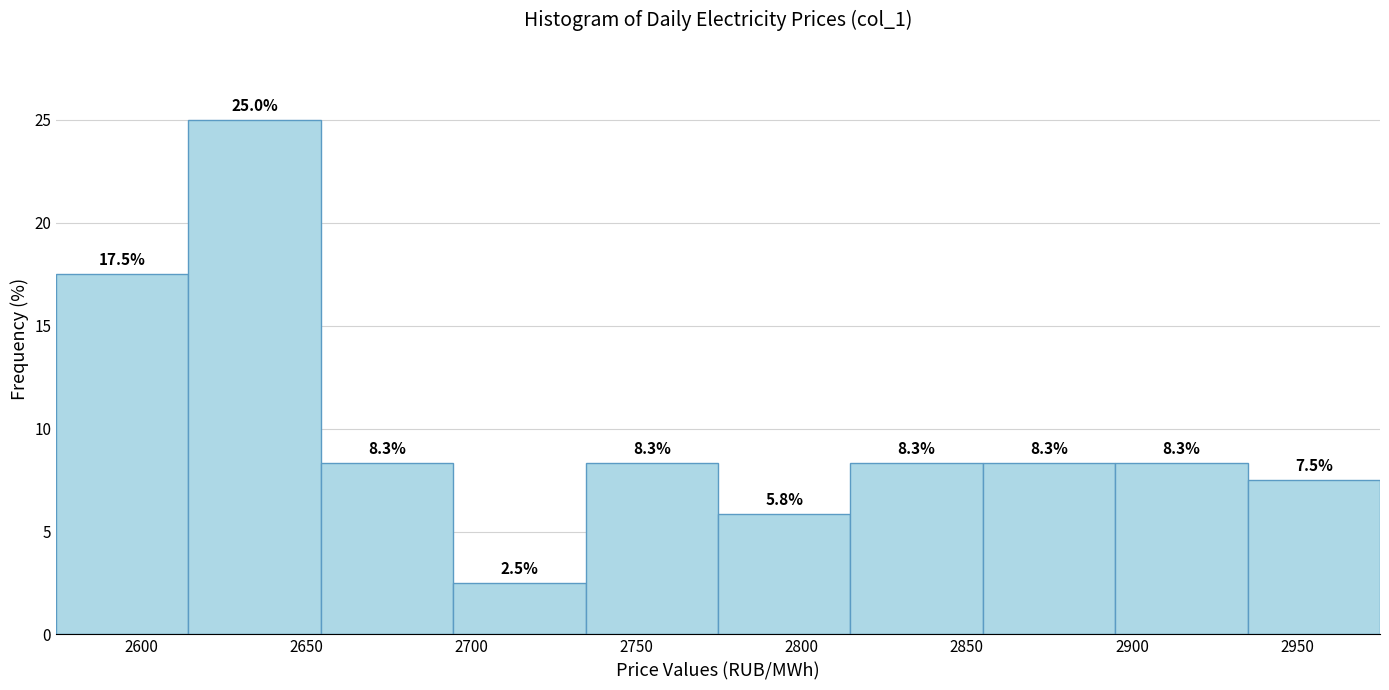

What is the height of the bar covering 2815 to 2855 on the x-axis? The bar edges are not printed on the chart, so give them approximately, as read against the axis.

8.3